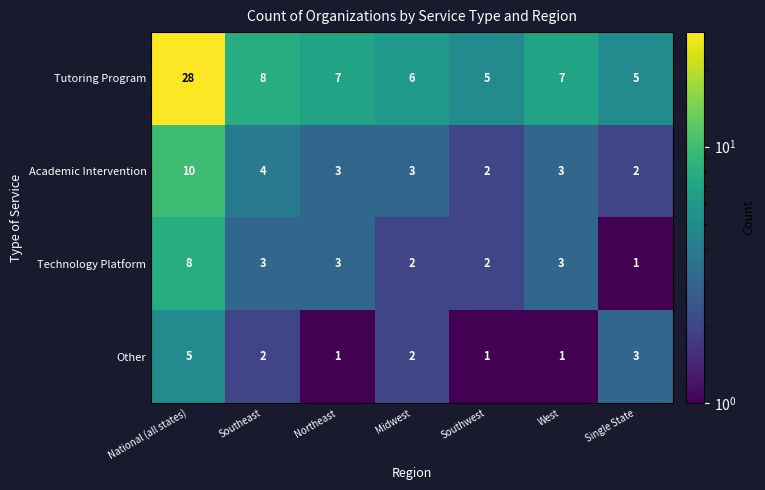

At which category does the chart reach its peak across all series?

National (all states)